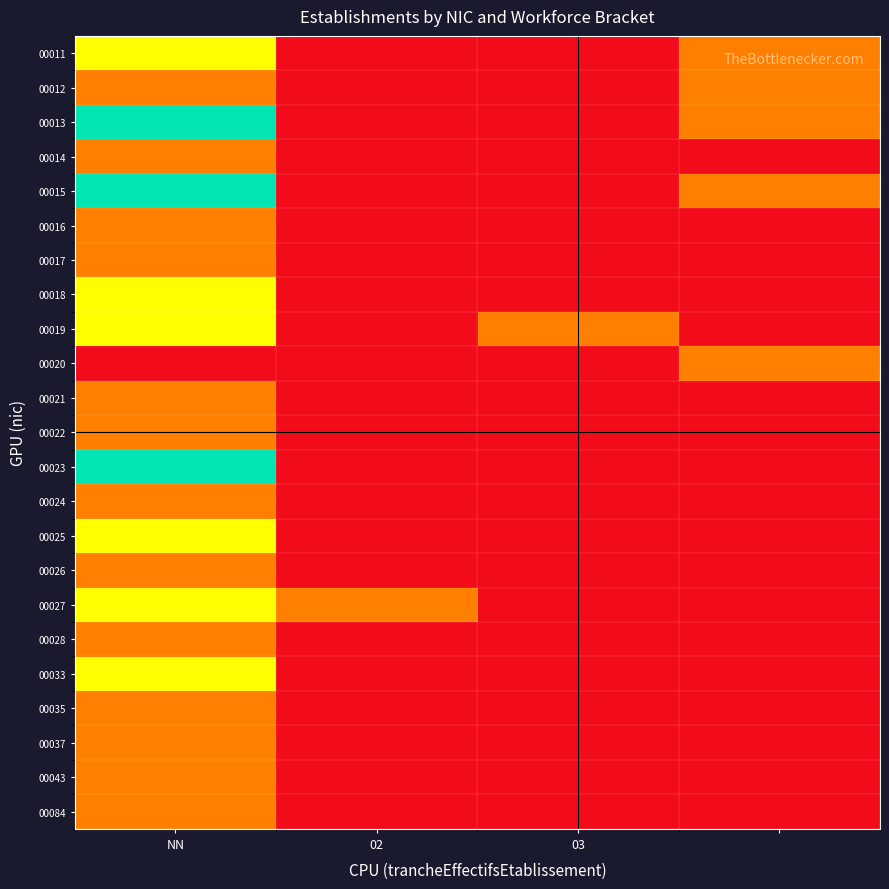

Where is 00012 nearest to the value 0?

02